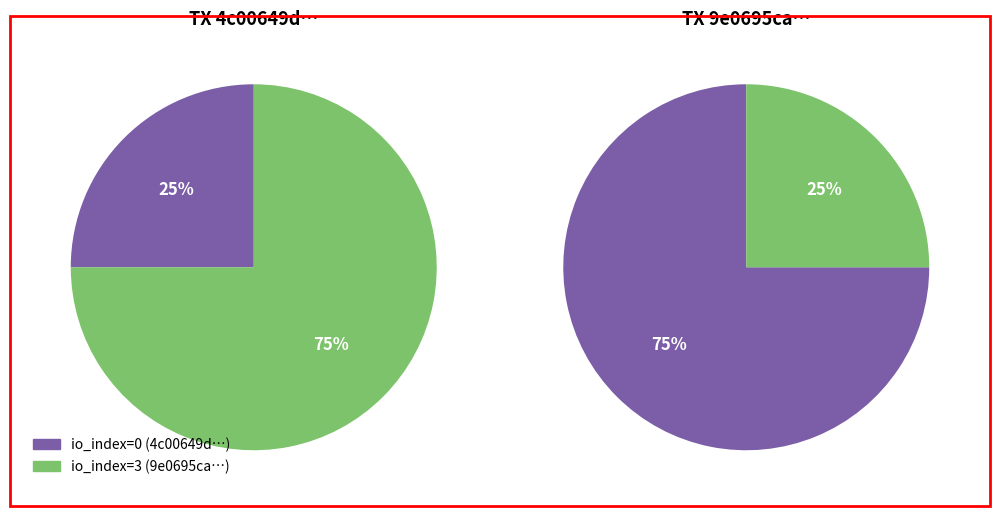

Combined, what portion of the pie is io_index_0 and io_index_3?

100.0%